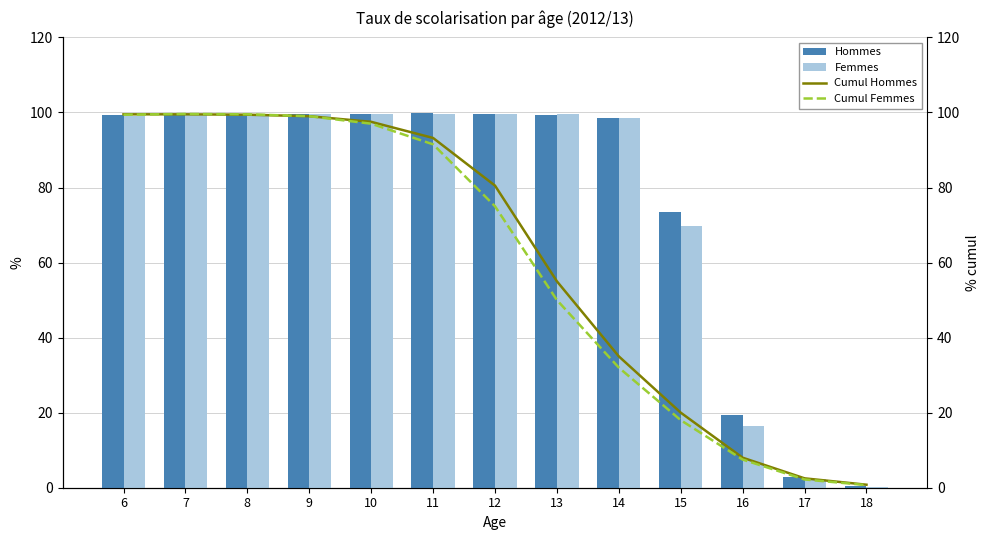

What value does the Femmes series have at 12?

99.7